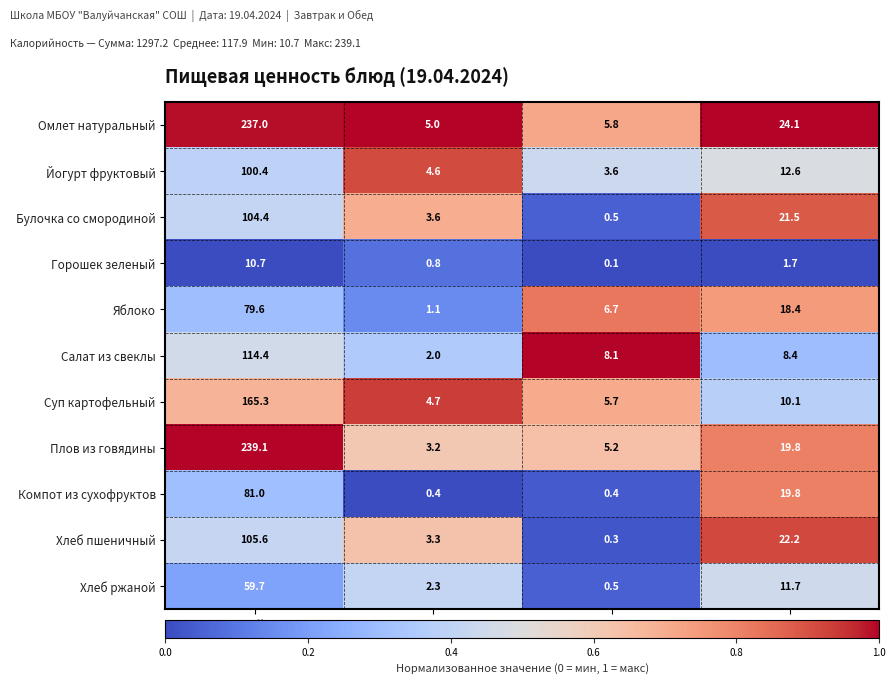

List the labels in order of Плов из говядины value, smallest first.

Белки, Жиры, Углеводы, Калорийность